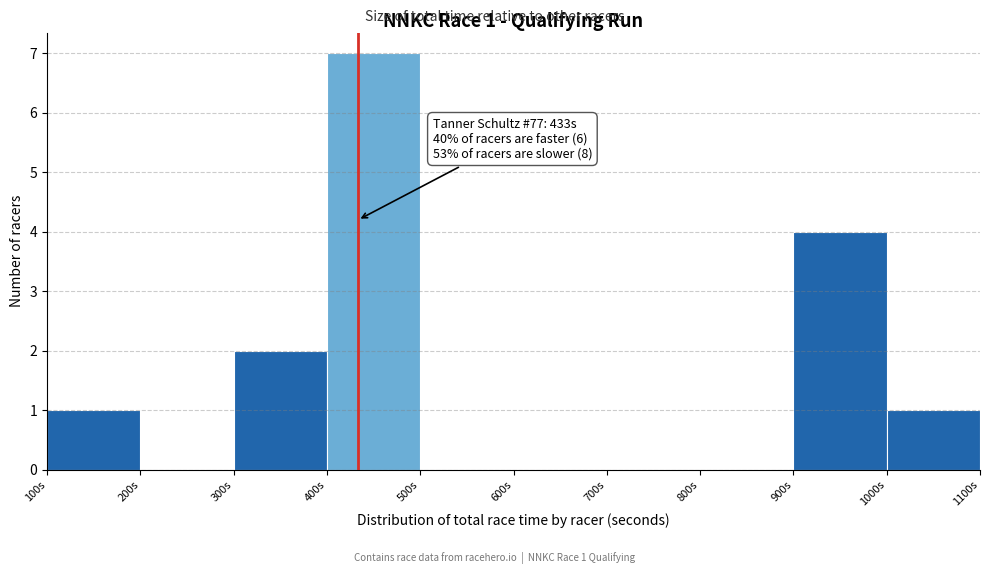

Over which range of the x-axis is the bar tallest?

400 to 500